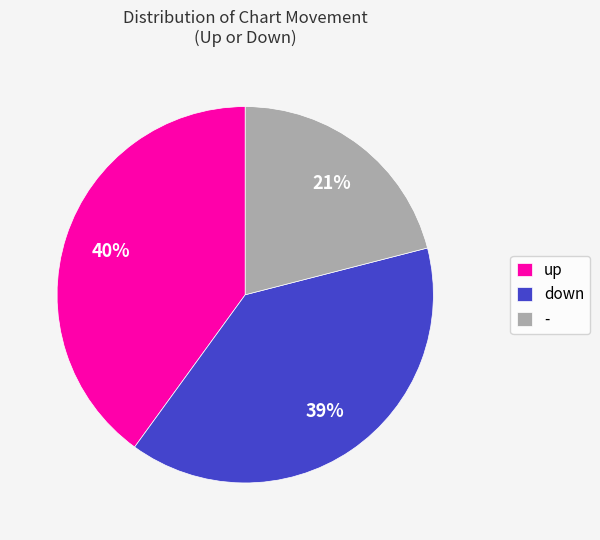

Is there a majority slice in this chart?

No